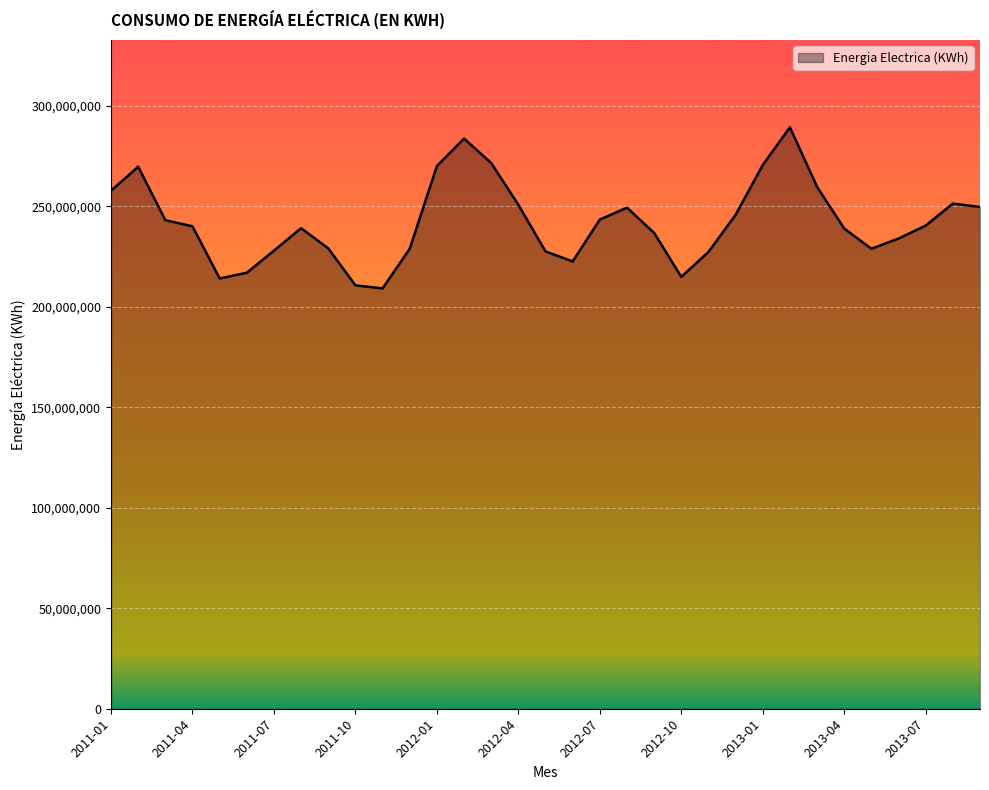

What is the difference between the maximum and minimum values?

80163877